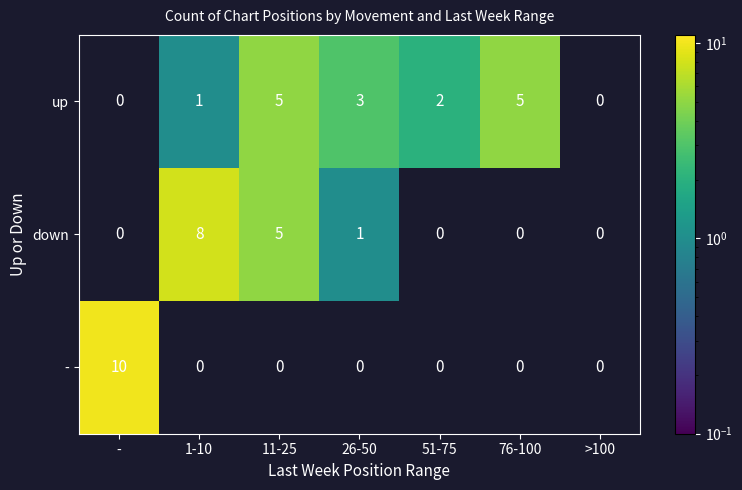

List the series in order of their overall mean, highest first.

up, down, -